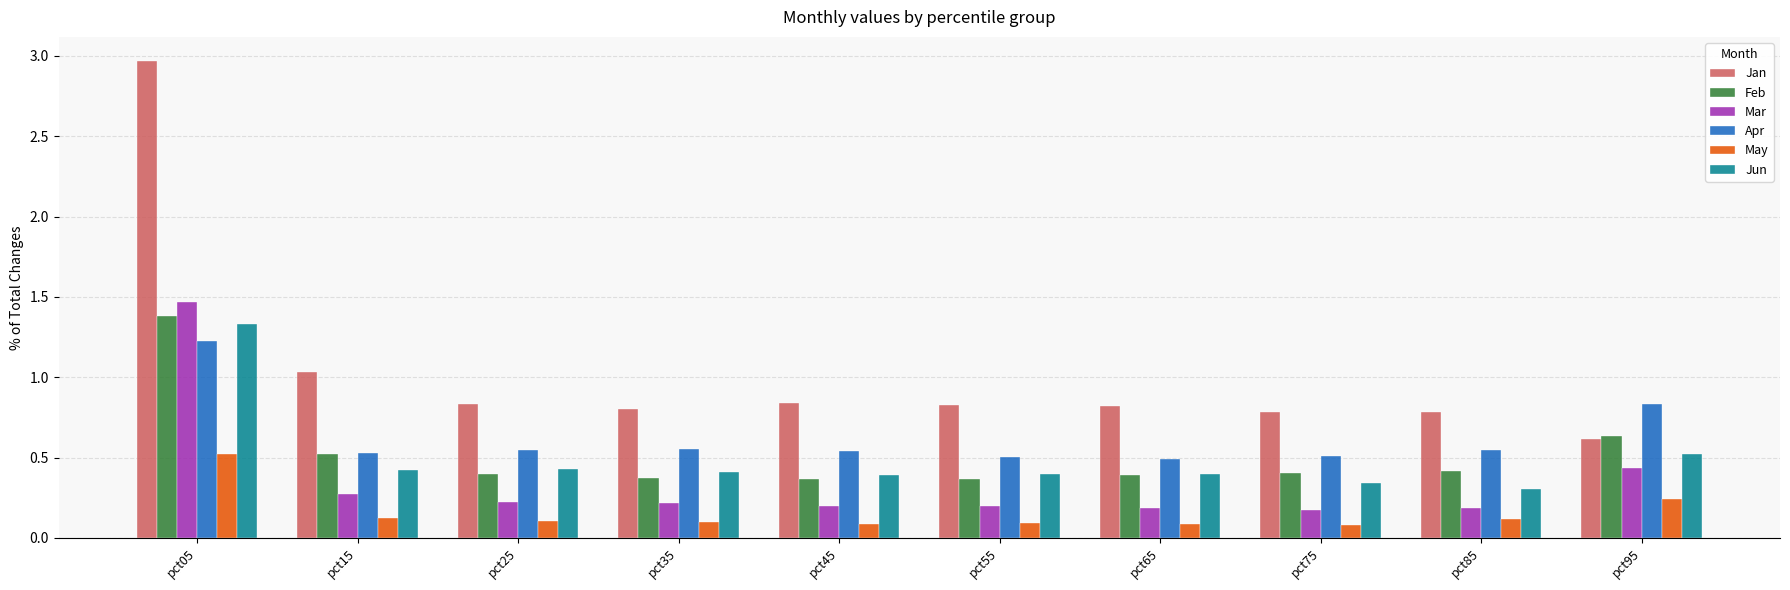

The value of May at pct25 is 0.1. True or false?

True